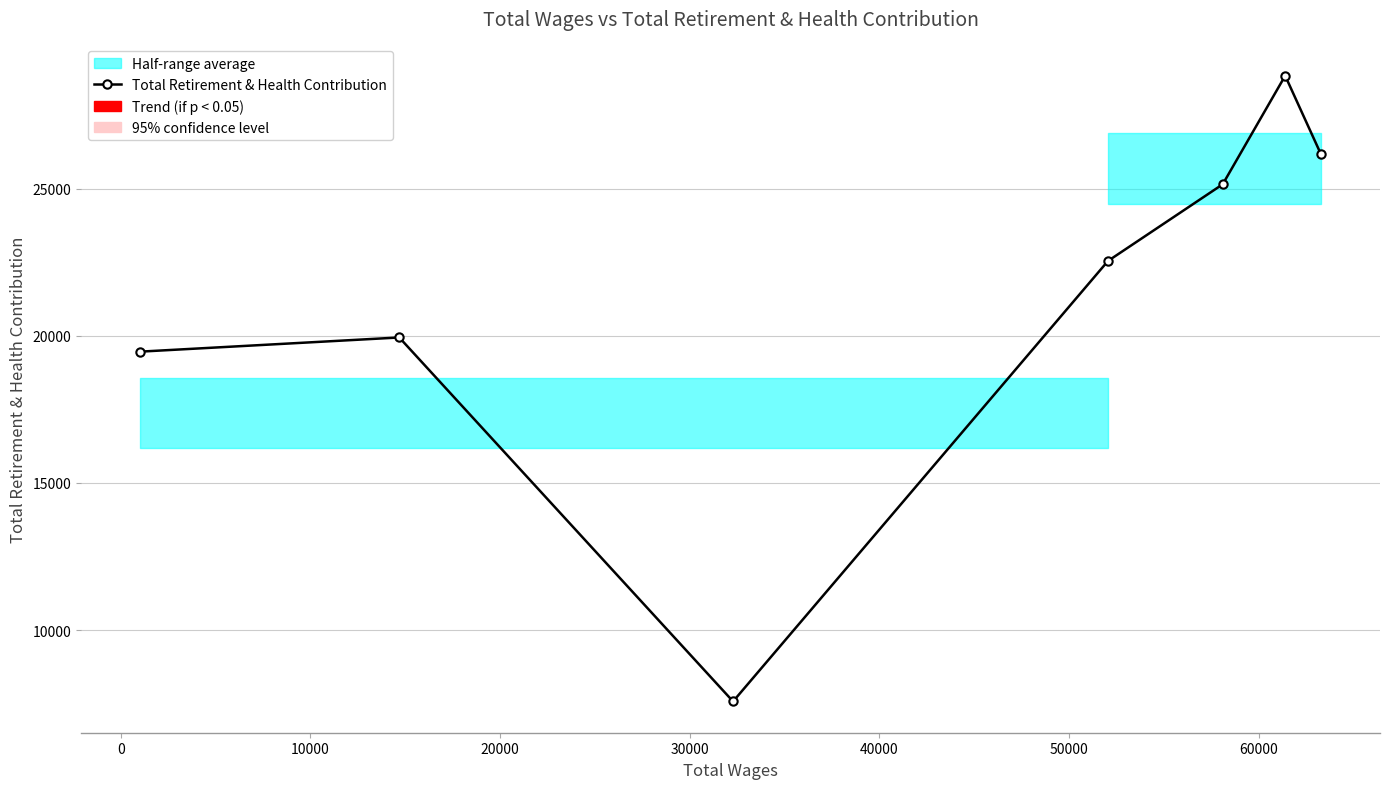

What is the maximum value shown in the chart?

28843